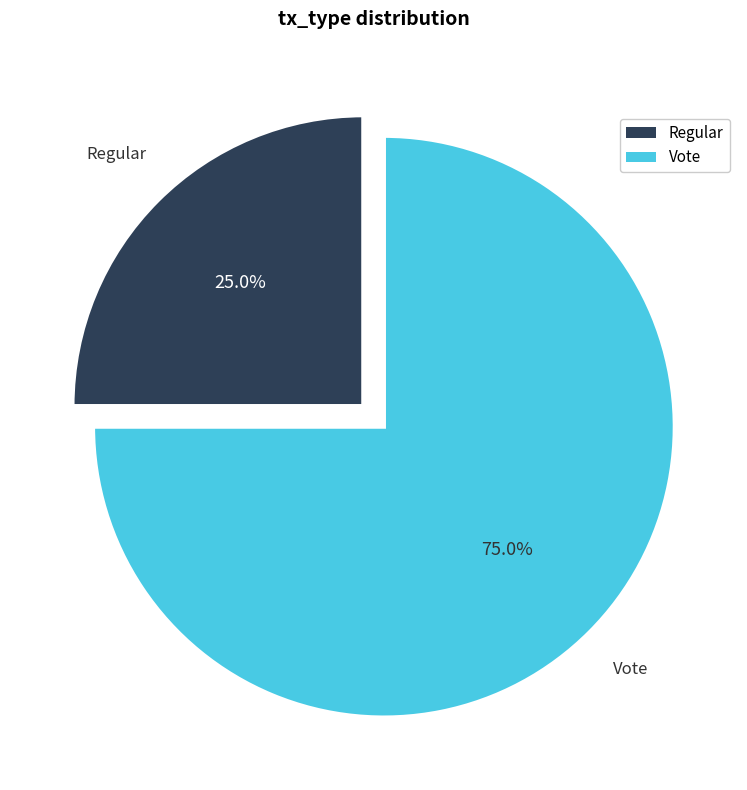

What is the smallest slice in the pie chart?

Regular